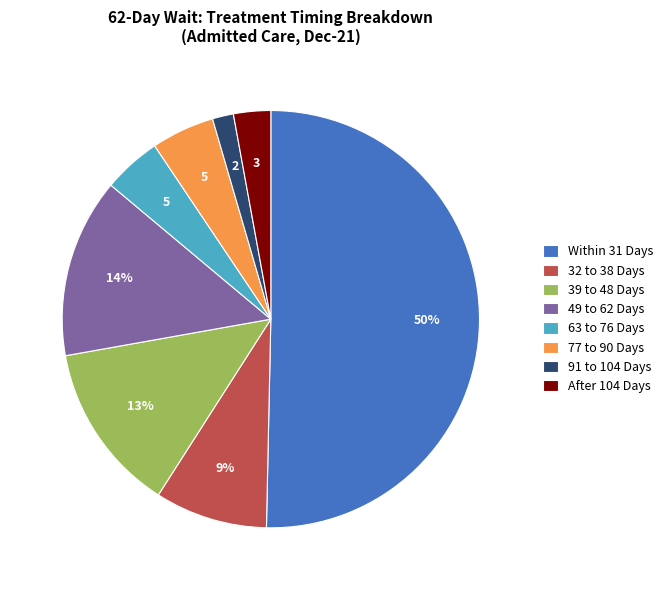

What is the majority slice?

Within 31 Days